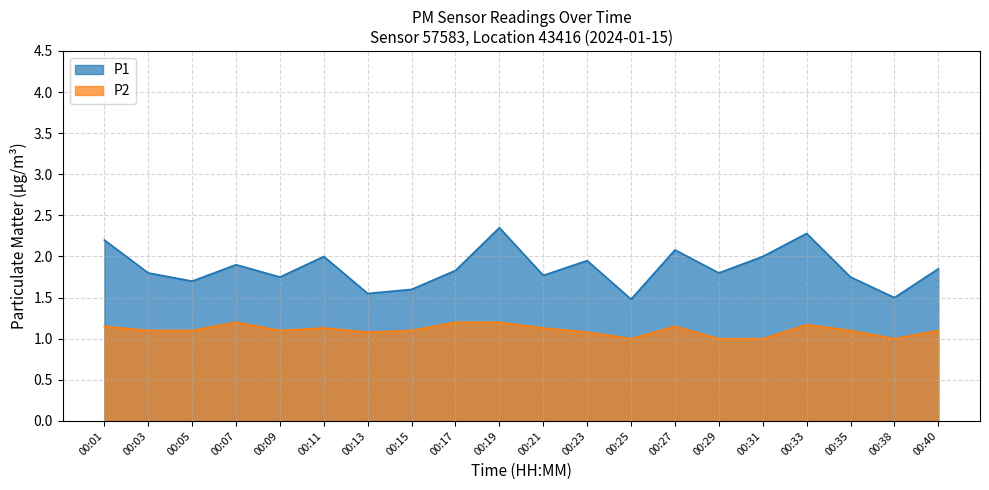

Is the value of P1 at 00:31 greater than the value of P2 at 00:05?

Yes